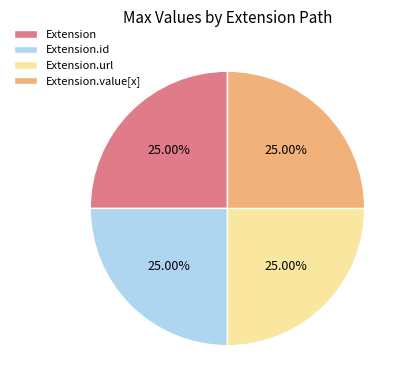

Does any single category account for the majority?

No